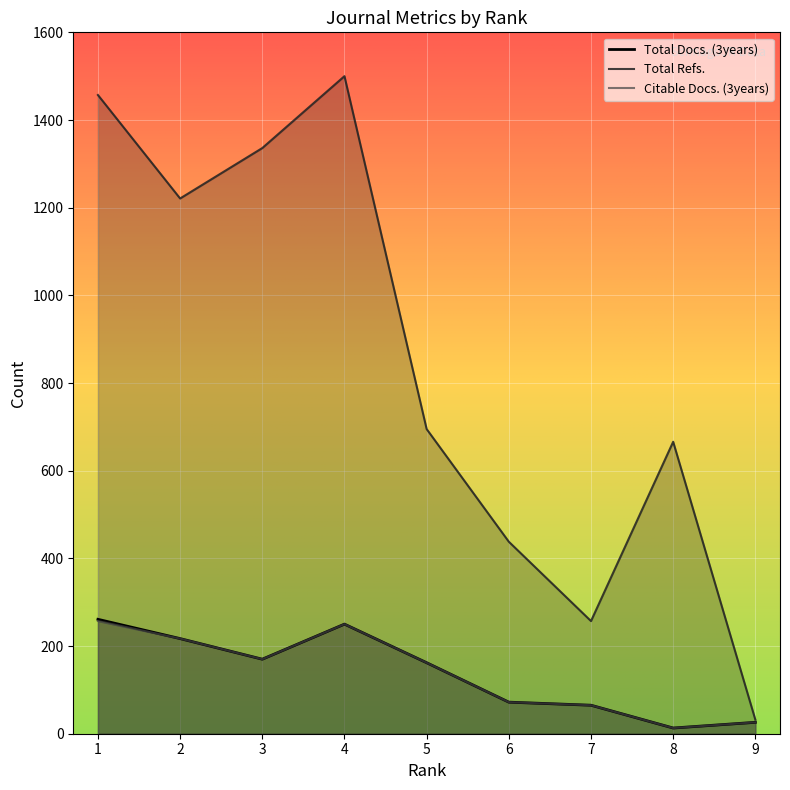

Is the value of Total Docs. (3years) at 5 greater than the value of Total Refs. at 2?

No